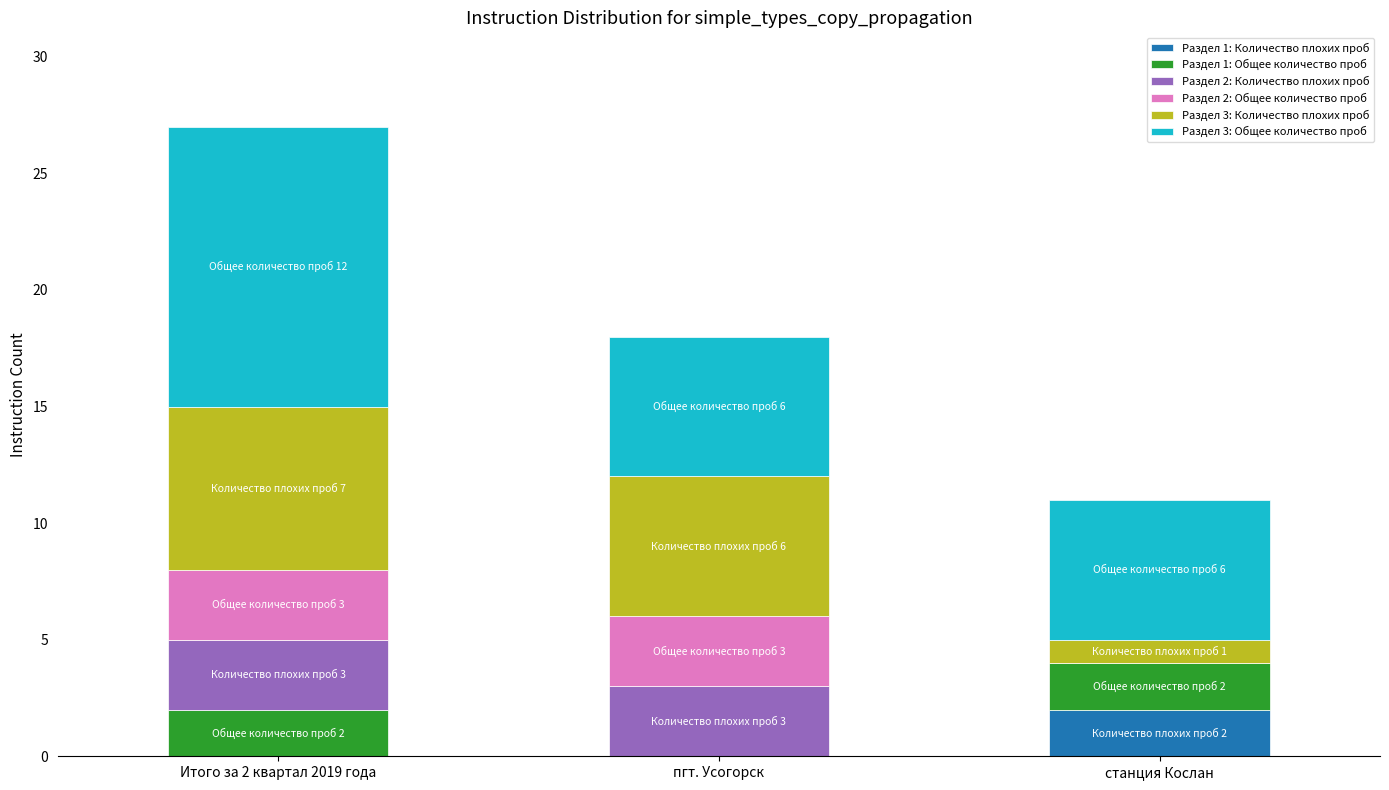

Does the chart contain stacked bars?

Yes